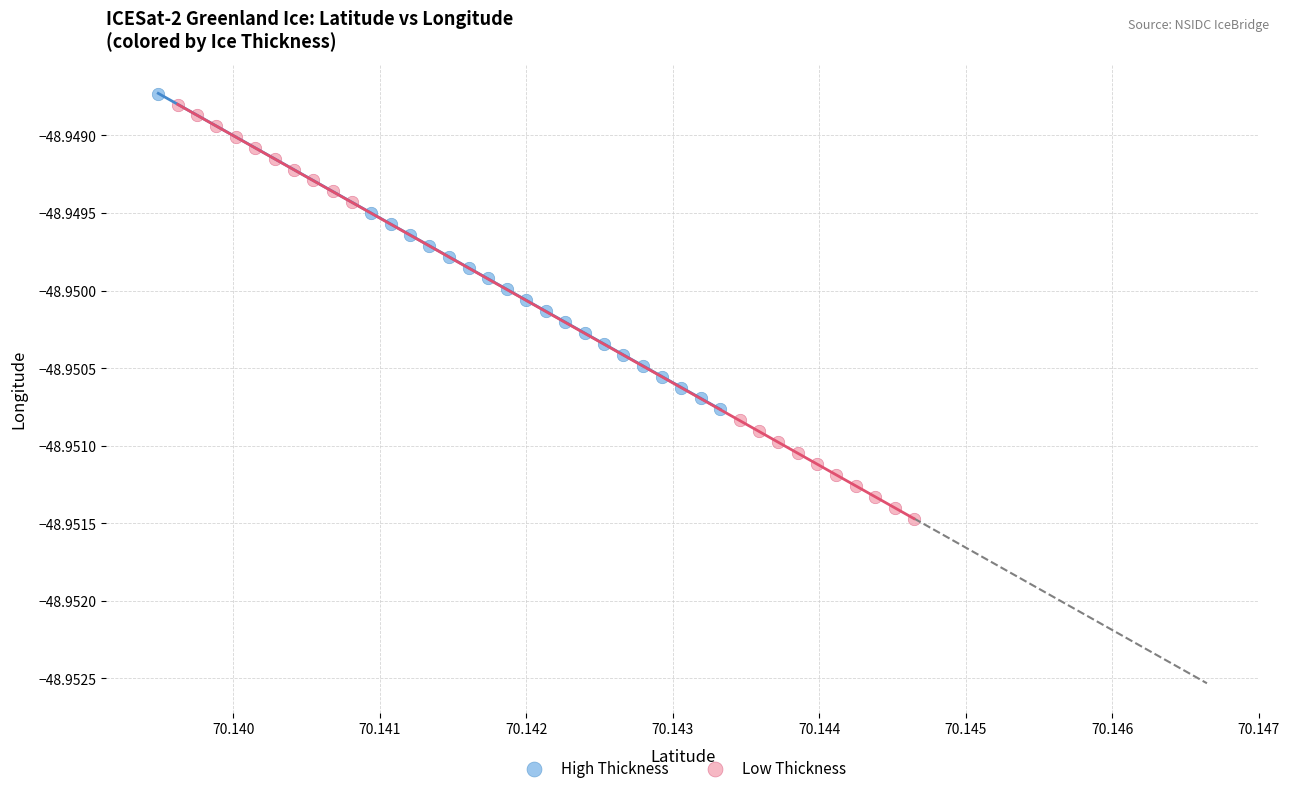

Which series contains the highest Y value?

High Thickness